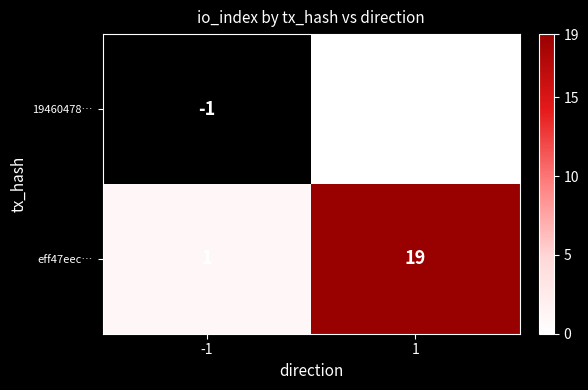

What is the maximum value shown in the chart?

19.0